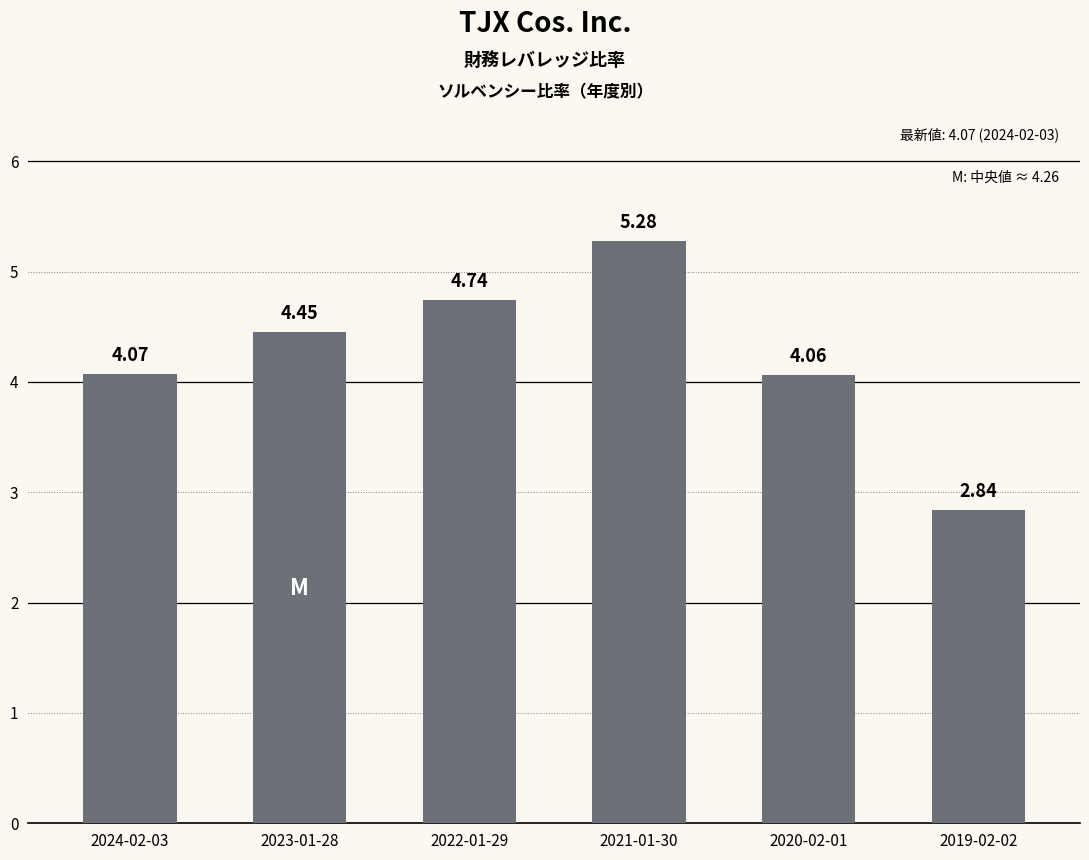

What is the change in value from 2024-02-03 to 2019-02-02?

-1.2